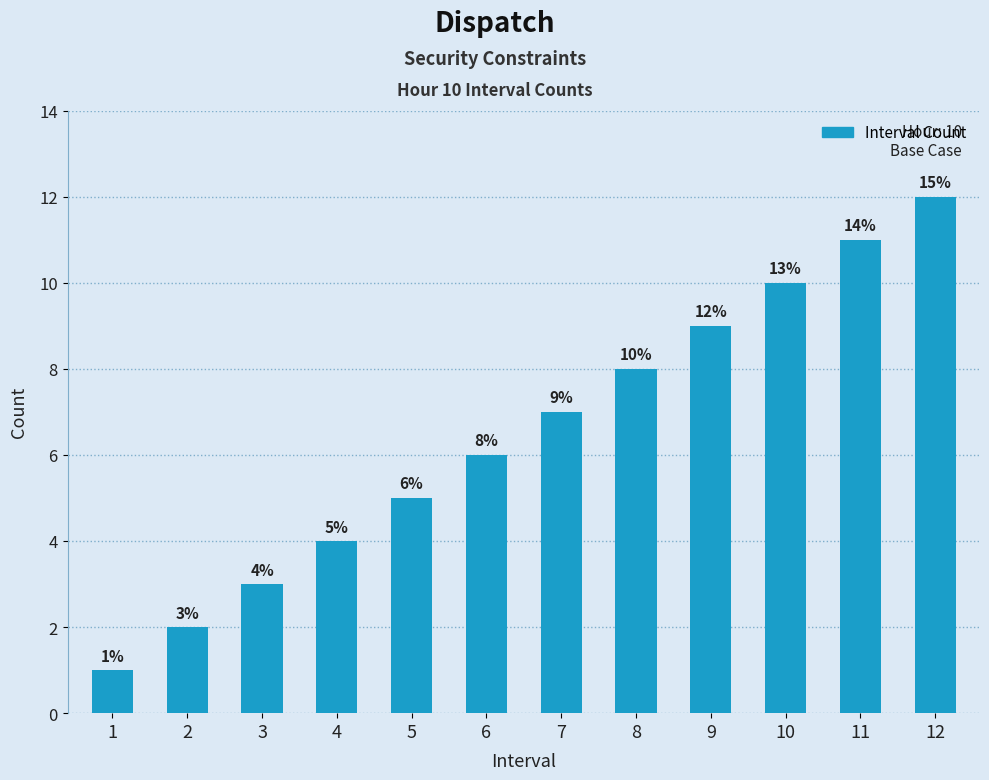

Does the chart contain stacked bars?

No